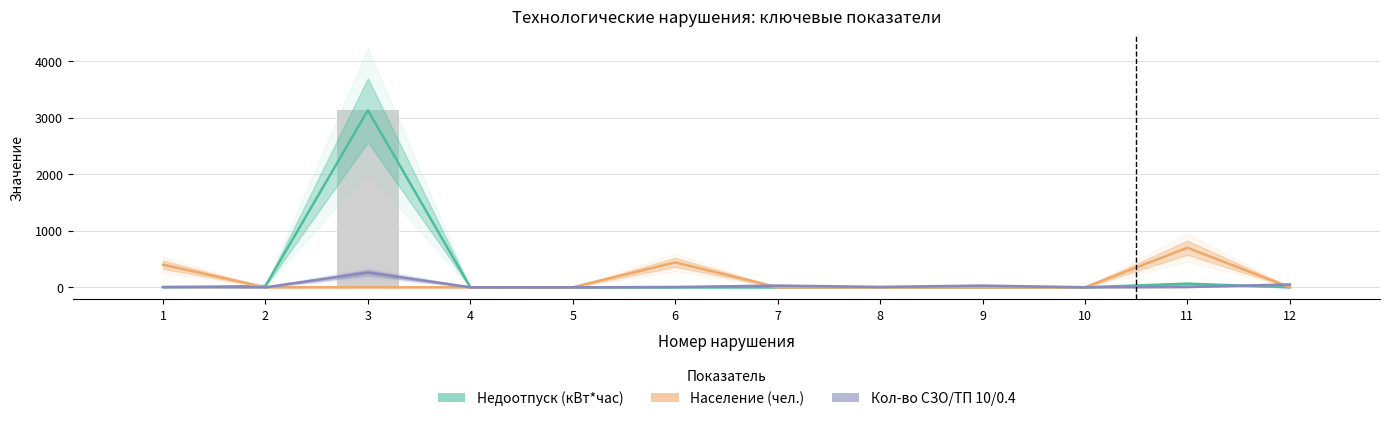

Reading left to right, transcribe all the data shown in this chart.

Недоотпуск (кВт*час): 2.0	22.8	3133.0	0.0	0.0	0.0	0.0	0.0	0.0	0.0	63.9	0.0
Население (чел.): 400.0	0.0	0.0	0.0	0.0	441.0	0.0	0.0	0.0	0.0	700.0	0.0
Кол-во СЗО/ТП 10/0.4: 5.0	0.0	260.0	1.0	0.0	5.0	30.0	7.0	30.0	1.0	5.0	50.0